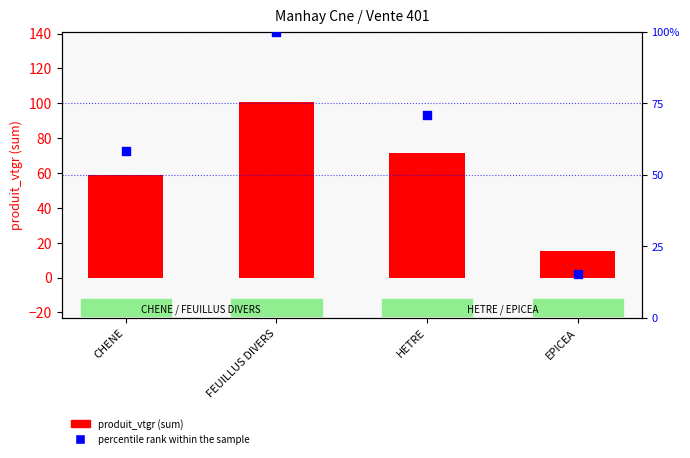

What are all the series names shown in the legend?

produit_vtgr (sum), percentile rank within the sample